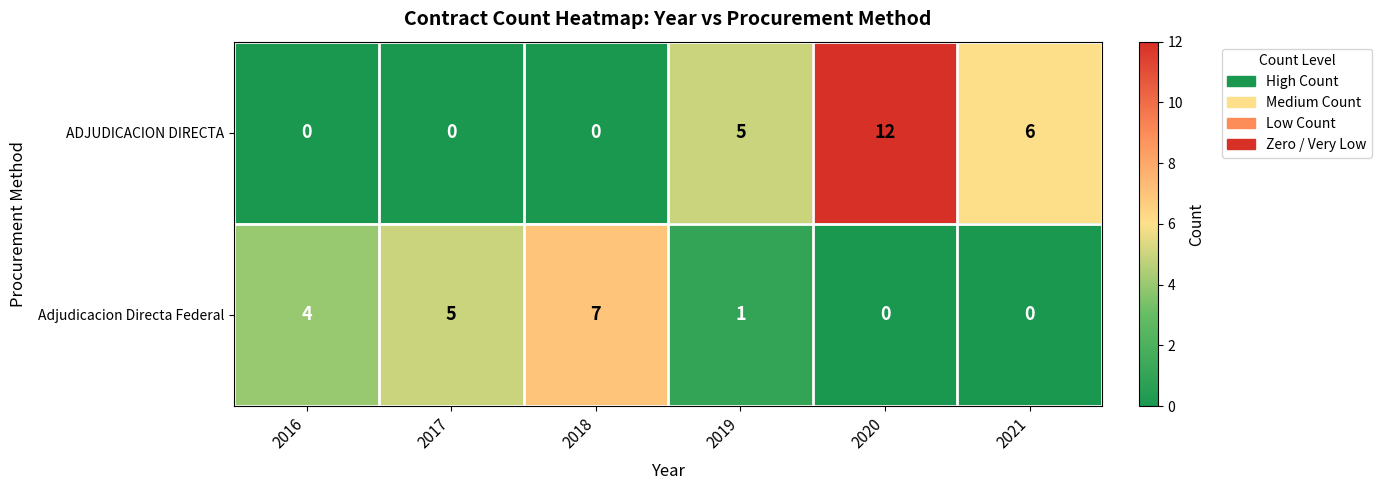

Reading left to right, what are all the values shown in this chart?

ADJUDICACION DIRECTA: 0	0	0	5	12	6
Adjudicacion Directa Federal: 4	5	7	1	0	0